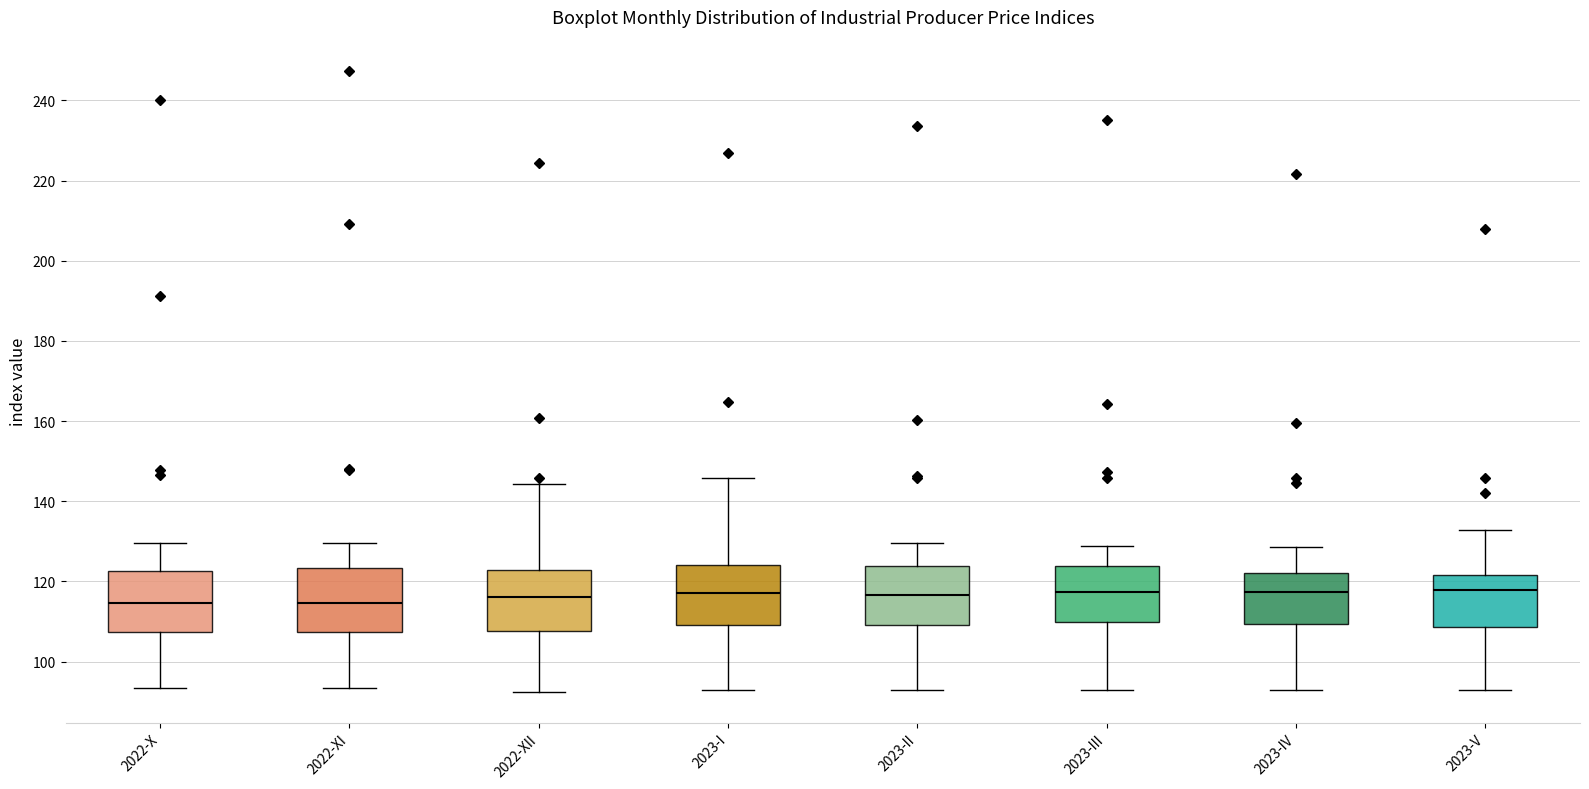

Reading left to right, read every box against the y-axis: the position of its median line, the range the box covers, and the ends of its whiskers. The values are not printed on the chart, so give them approximately, as read against the axis.

2022-X: median 114, box 108 to 122, whiskers 94 to 130
2022-XI: median 114, box 108 to 124, whiskers 94 to 130
2022-XII: median 116, box 108 to 122, whiskers 92 to 144
2023-I: median 118, box 110 to 124, whiskers 92 to 146
2023-II: median 116, box 110 to 124, whiskers 92 to 130
2023-III: median 118, box 110 to 124, whiskers 92 to 128
2023-IV: median 118, box 110 to 122, whiskers 92 to 128
2023-V: median 118, box 108 to 122, whiskers 92 to 132